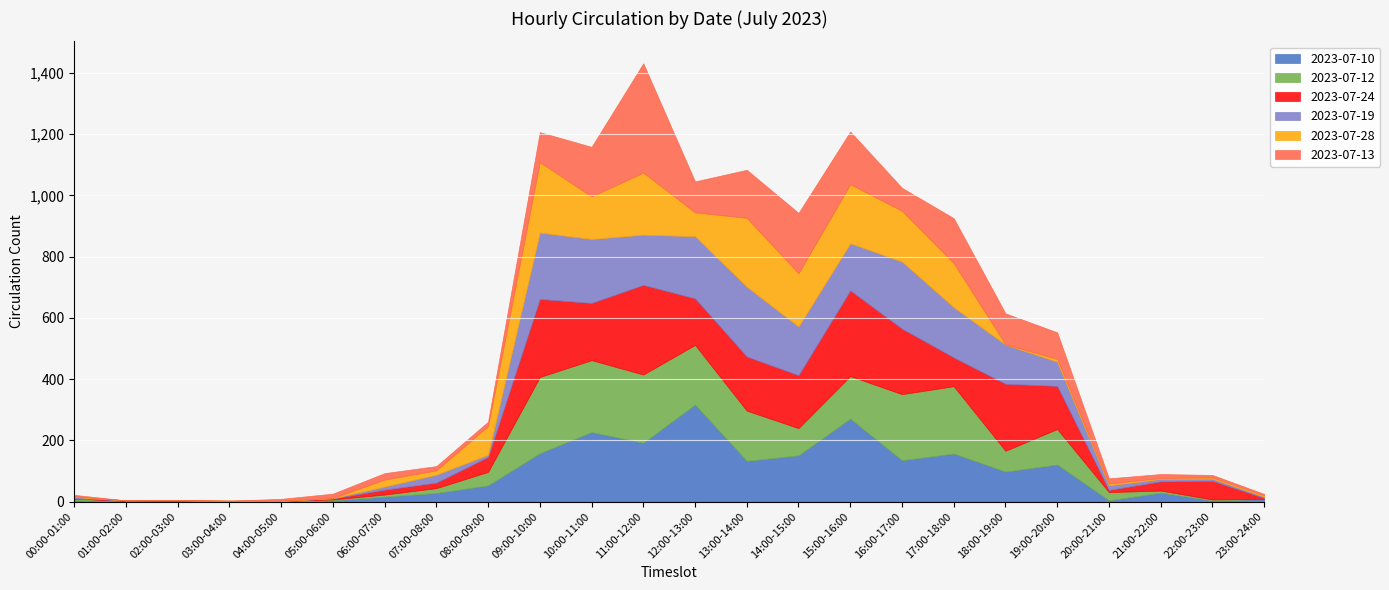

What is the spread (max minus min) of values at 14:00-15:00?

108